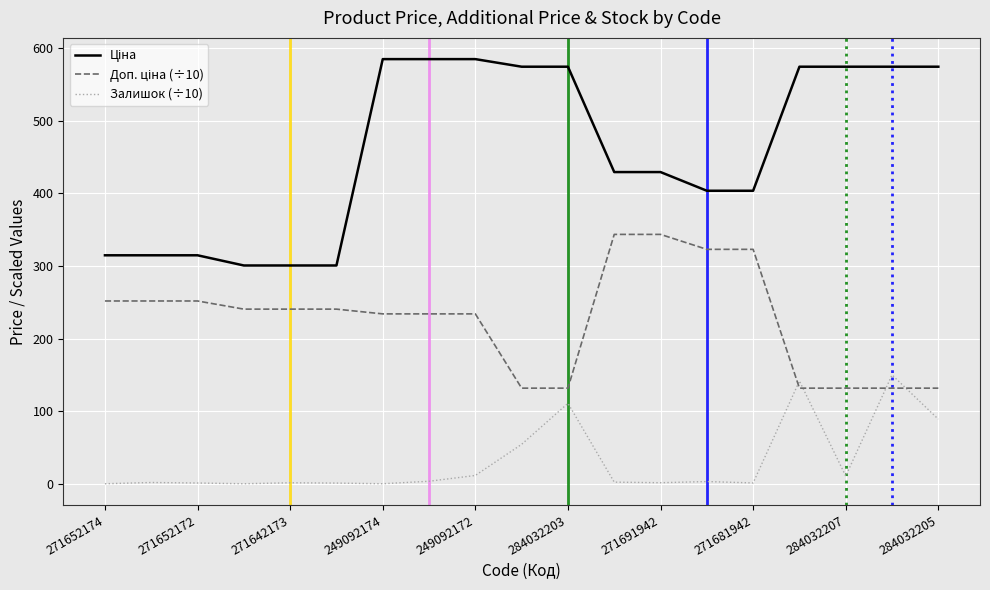

What is the maximum value shown in the chart?

584.9